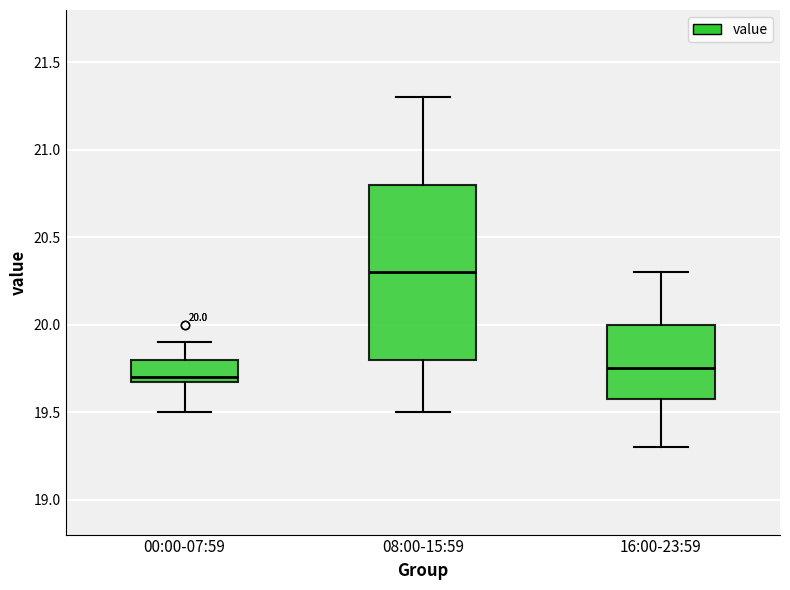

Which box is the tallest, from its lower edge to its upper edge?

08:00-15:59